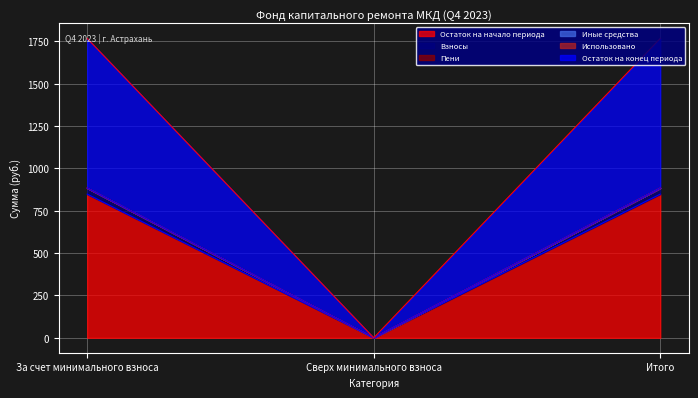

Does the chart display data point markers on the line(s)?

No